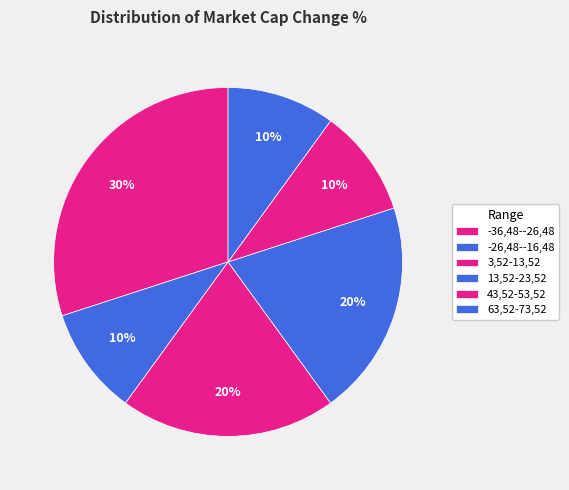

To the nearest percent, what is the average slice percentage?

17%